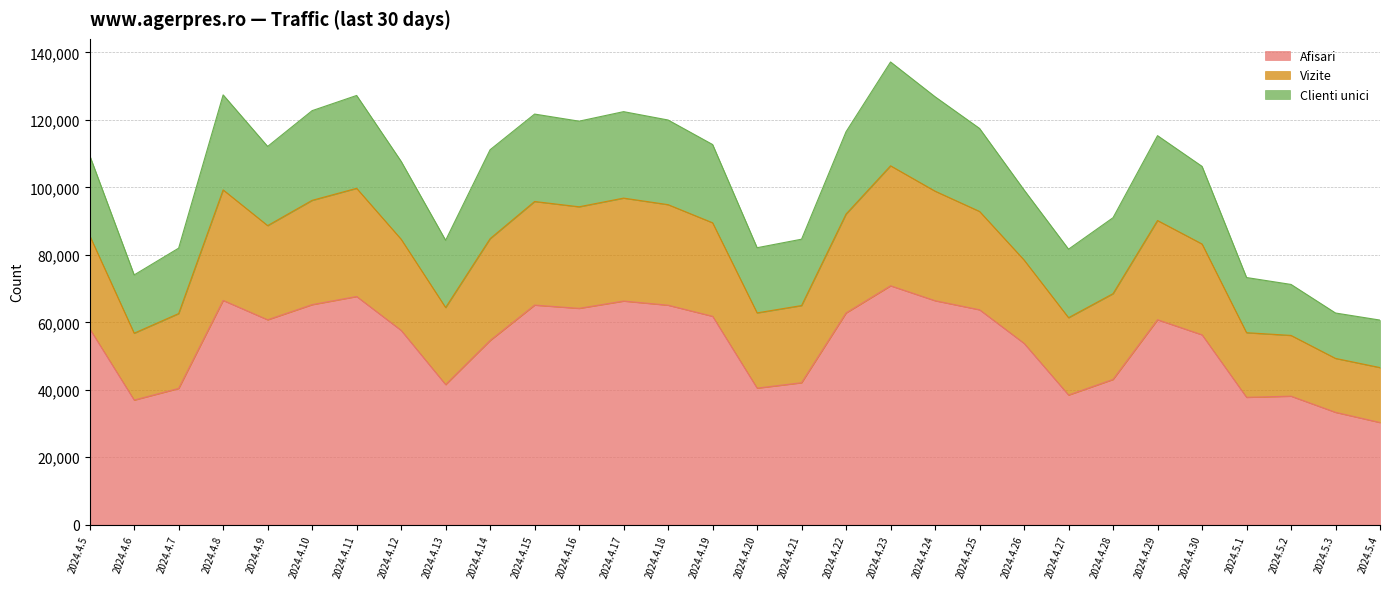

At which category is the sum across all series the highest?

2024.4.23